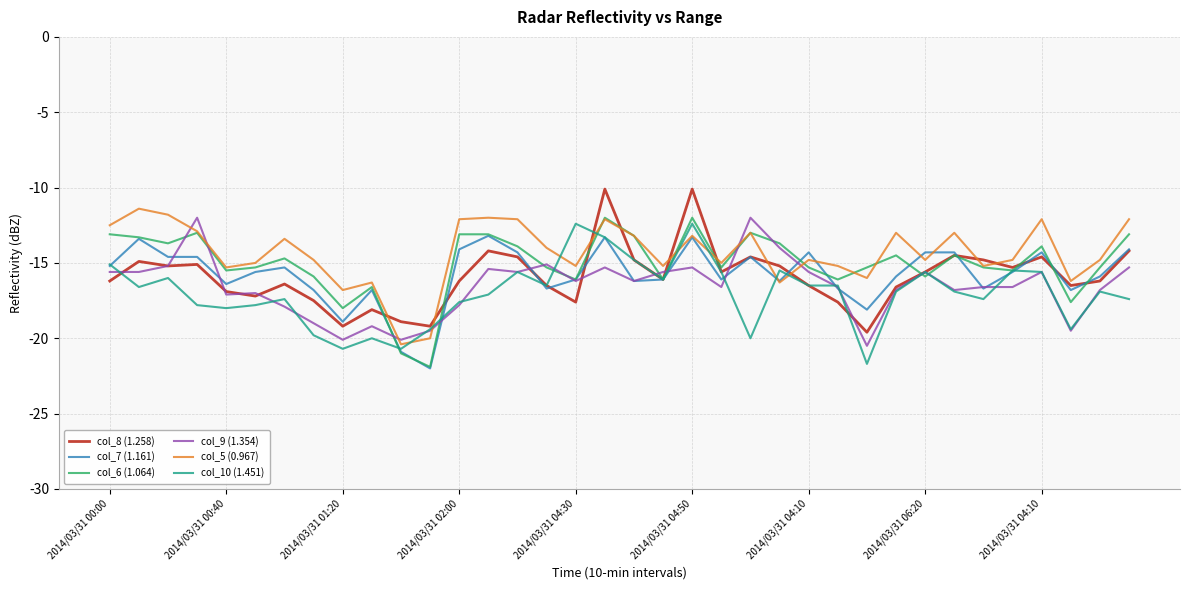

What is the highest value of the col_7 (1.161) series?

-13.2